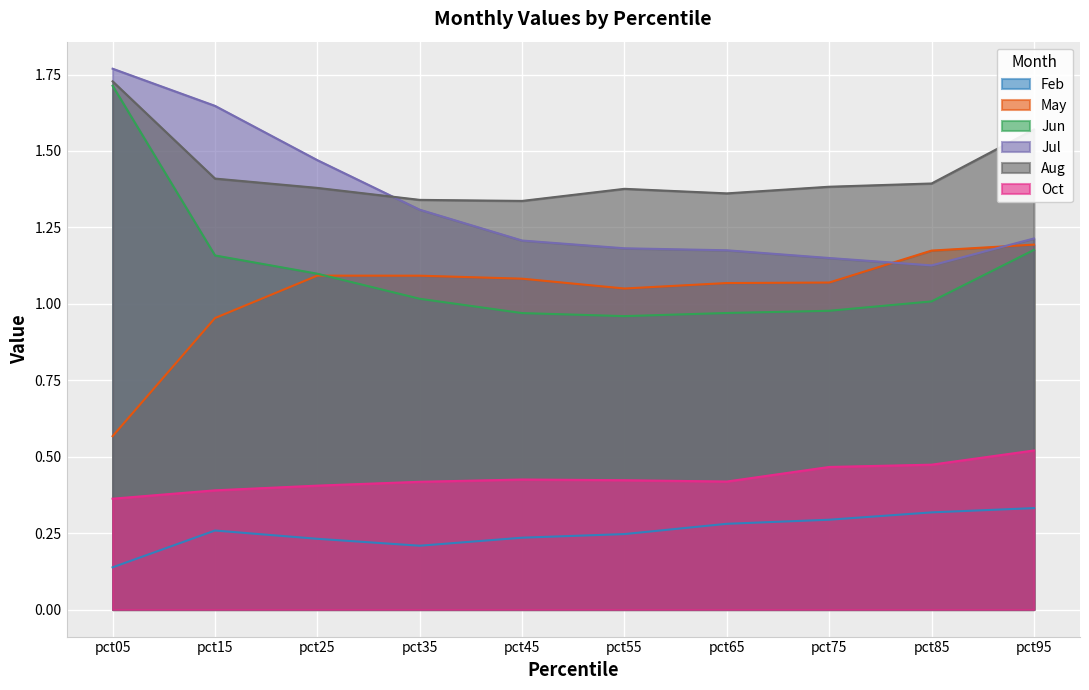

What is the difference between the second highest and second lowest values in the Aug series?

0.2